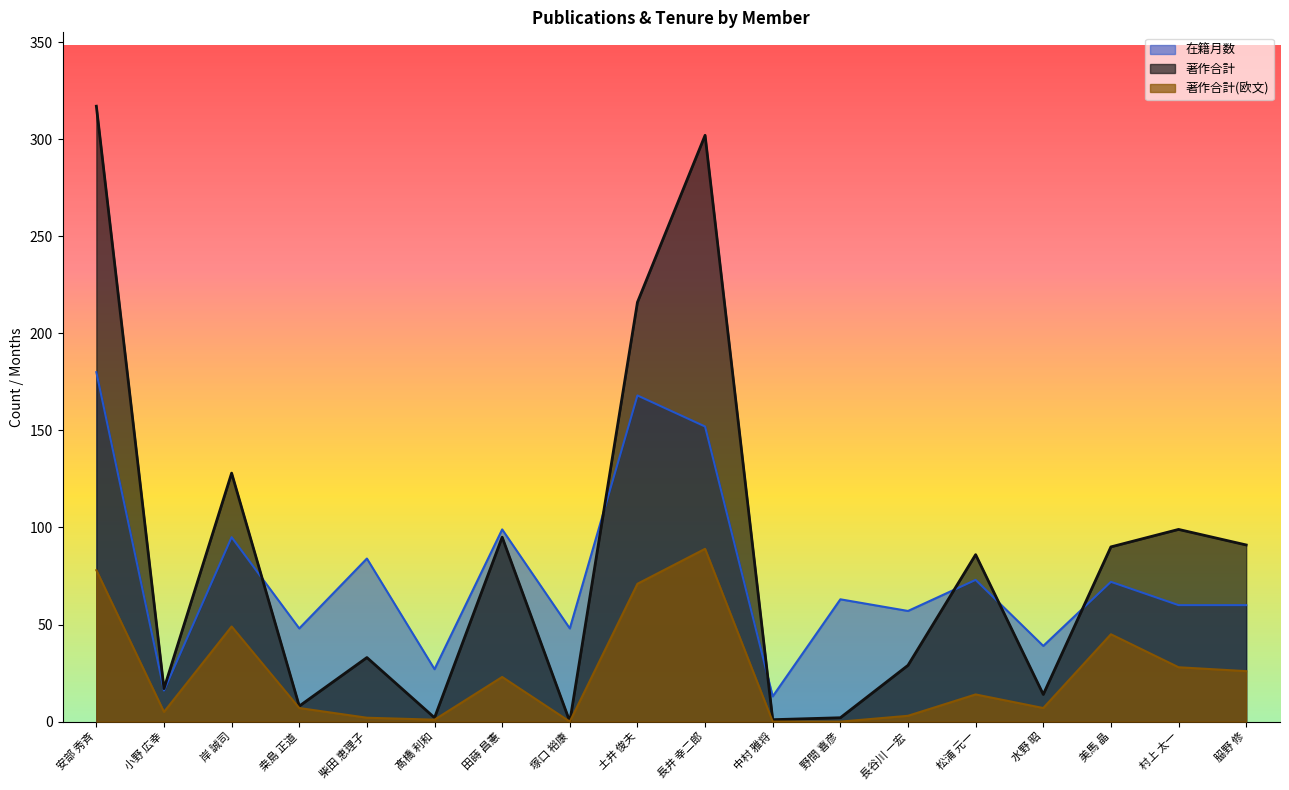

Between which two adjacent categories do 在籍月数 and 著作合計 first intersect?

岸 誠司 and 桒島 正道